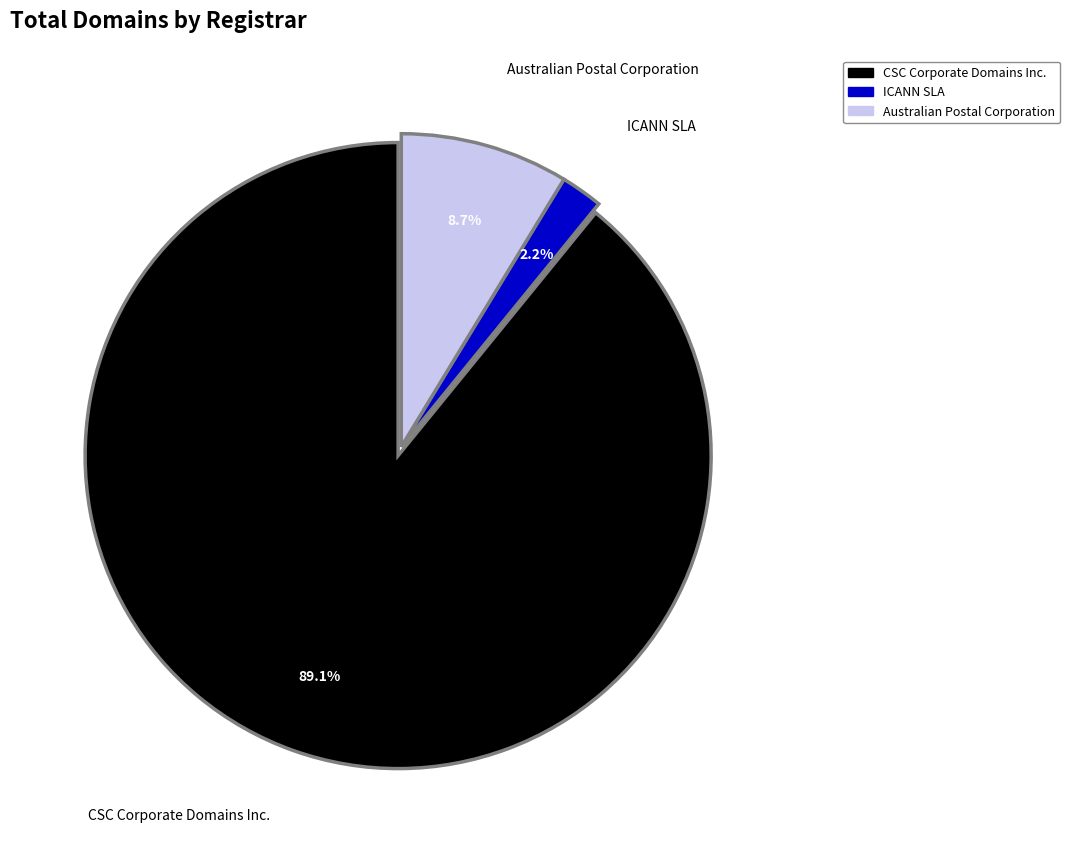

Does any single category account for the majority?

Yes